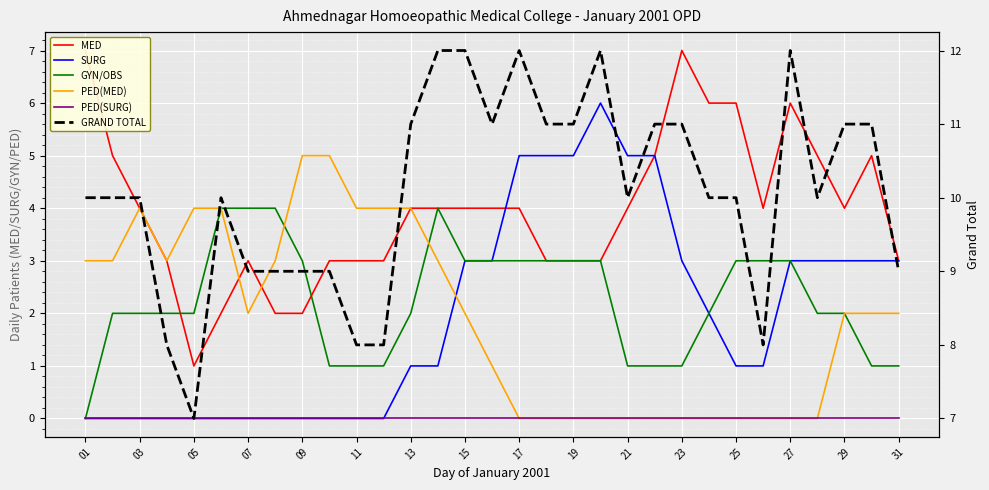

What is the sum of all GRAND TOTAL values?

312